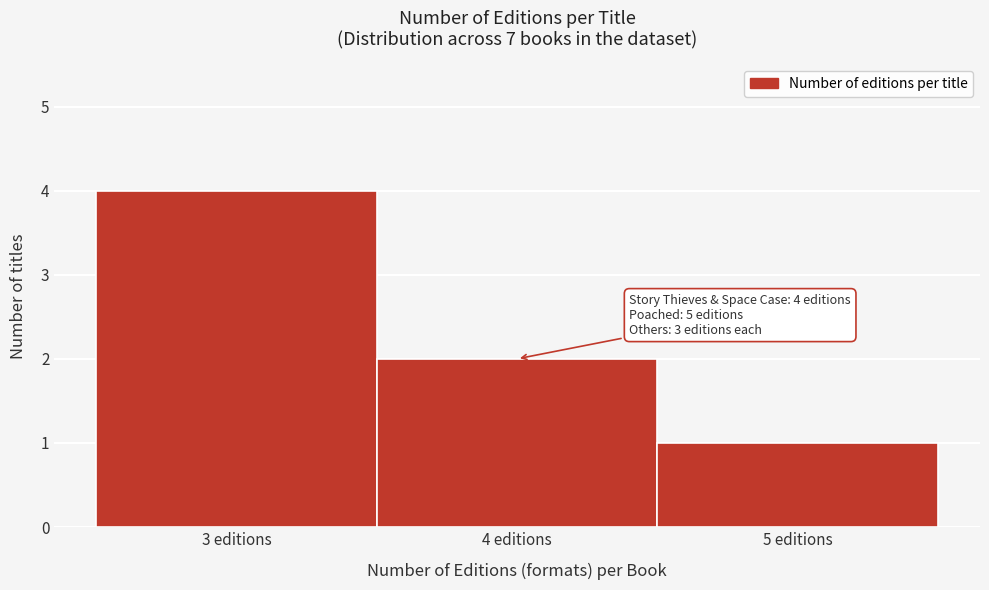

Over which range of the x-axis is the bar tallest?

2.5 to 3.5